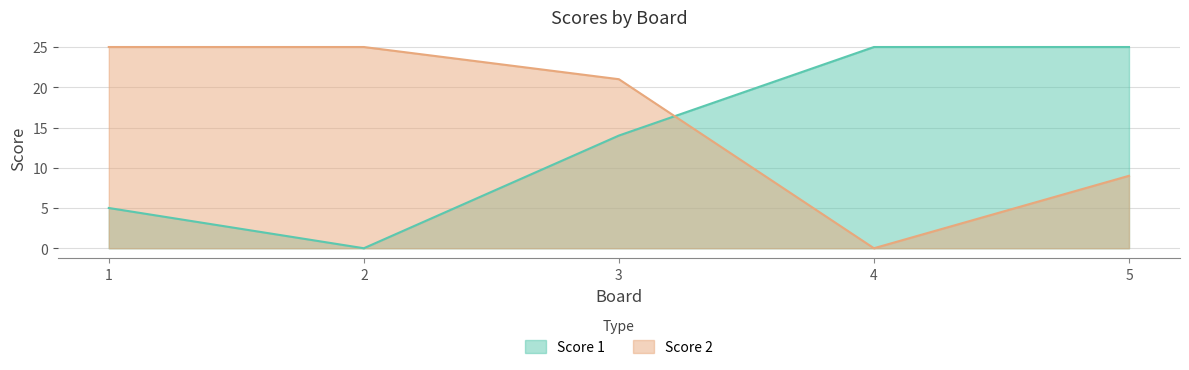

What is the difference between the second highest and second lowest values in the Score 1 series?

20